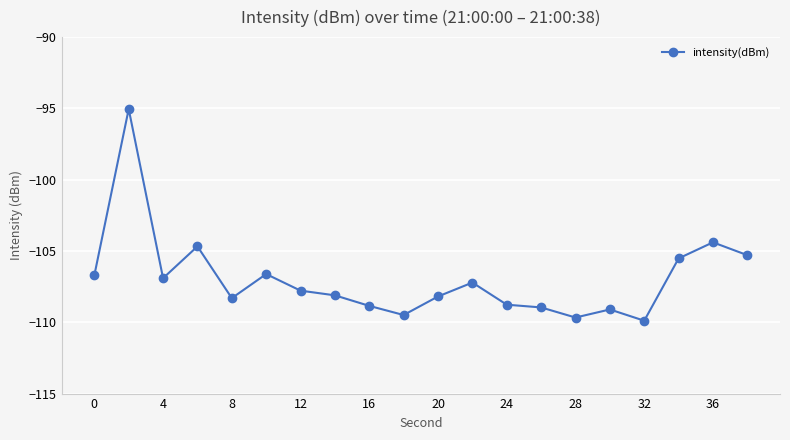

What is the maximum value shown in the chart?

-95.0